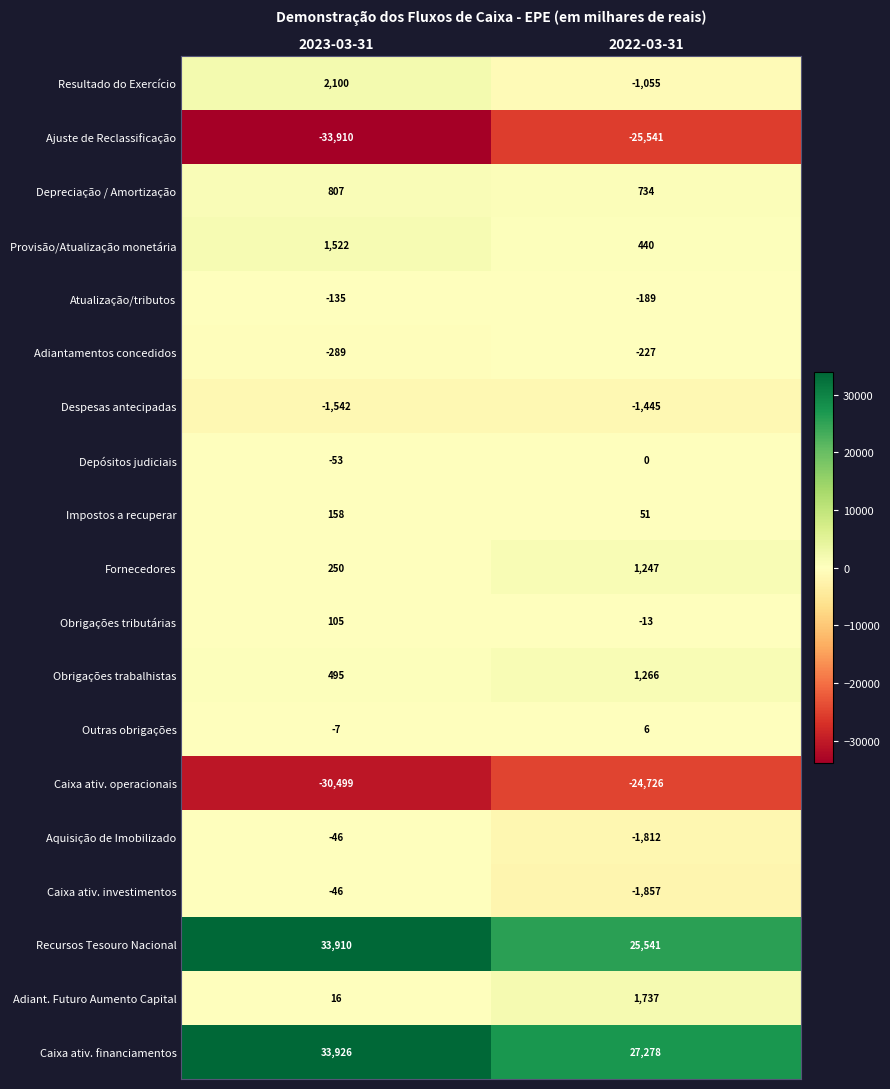

Count the number of data series in this chart.

19